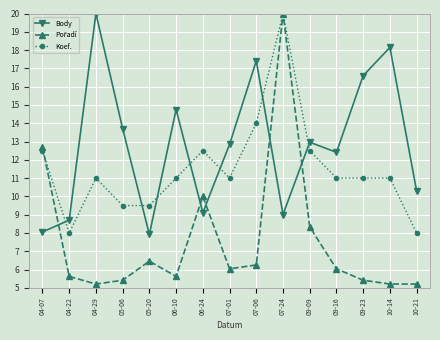

Which category has the highest value in the Koef. series?

07-24